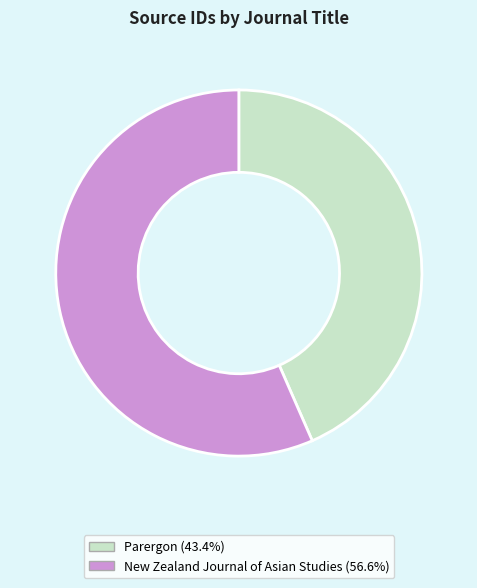

Do Parergon and New Zealand Journal of Asian Studies together represent more than half of the pie?

Yes